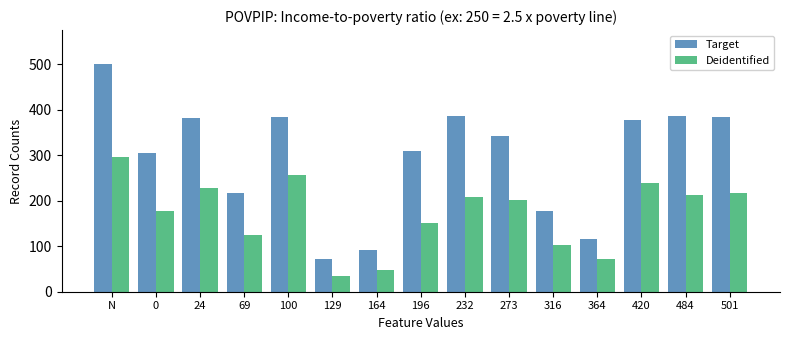

What is the total value across all series at 129?

107